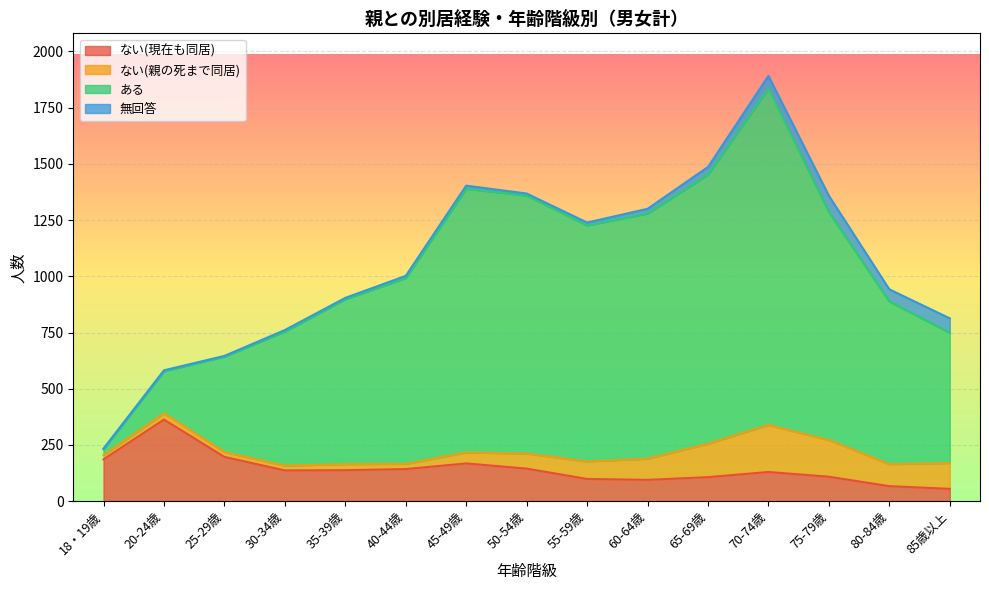

What is the value of the ない(現在も同居) point at the 6th from the left?

143